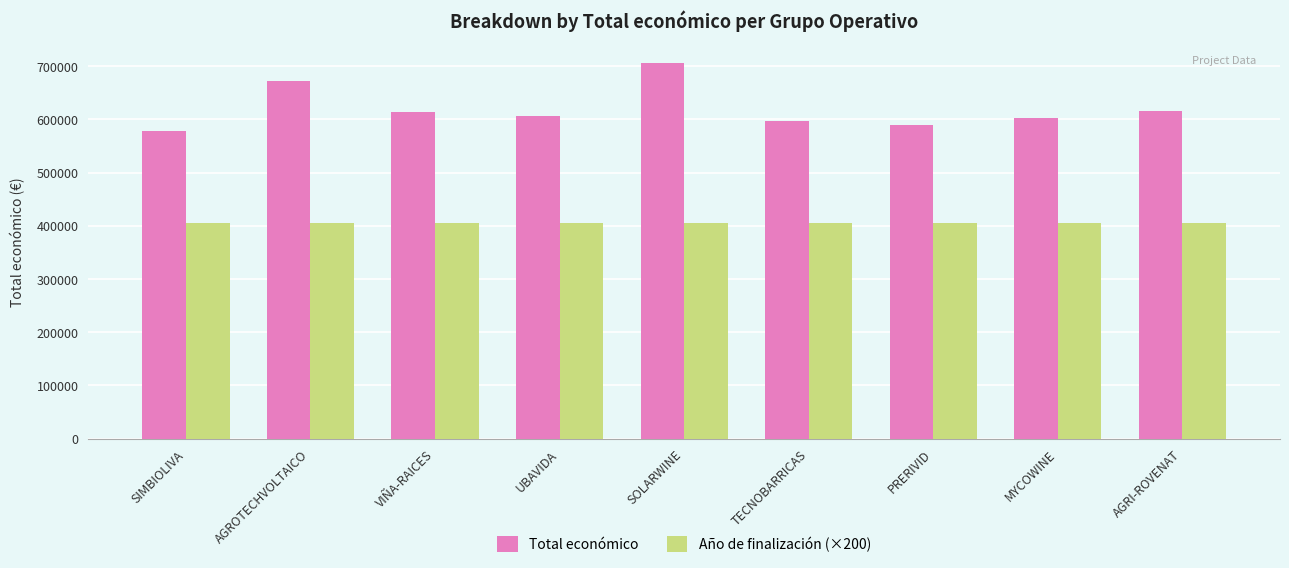

At which category is the sum across all series the highest?

SOLARWINE